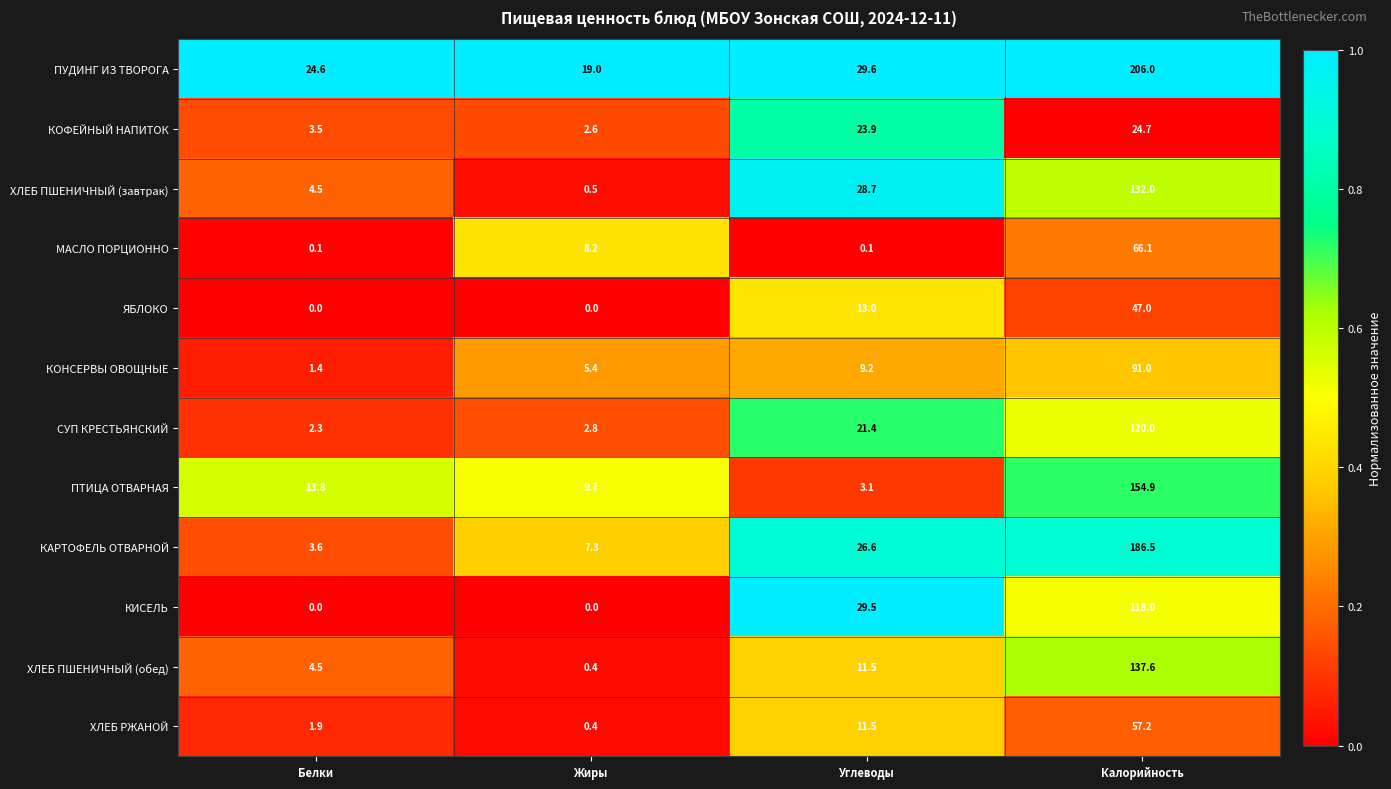

Where is ПТИЦА ОТВАРНАЯ nearest to the value 79?

Белки